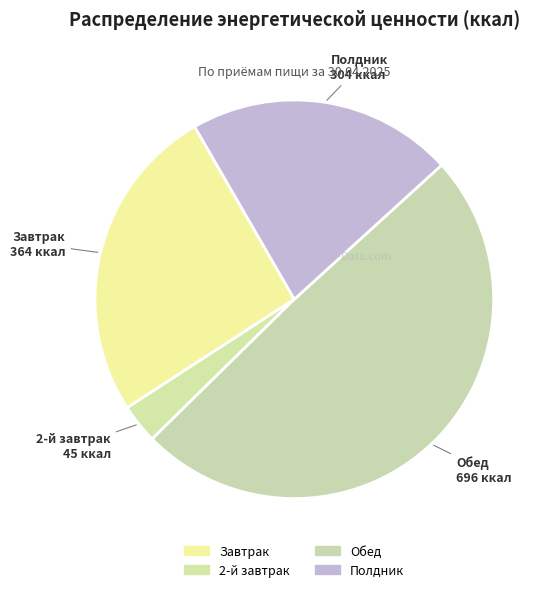

Rank the categories by value from highest to lowest.

Обед, Завтрак, Полдник, 2-й завтрак